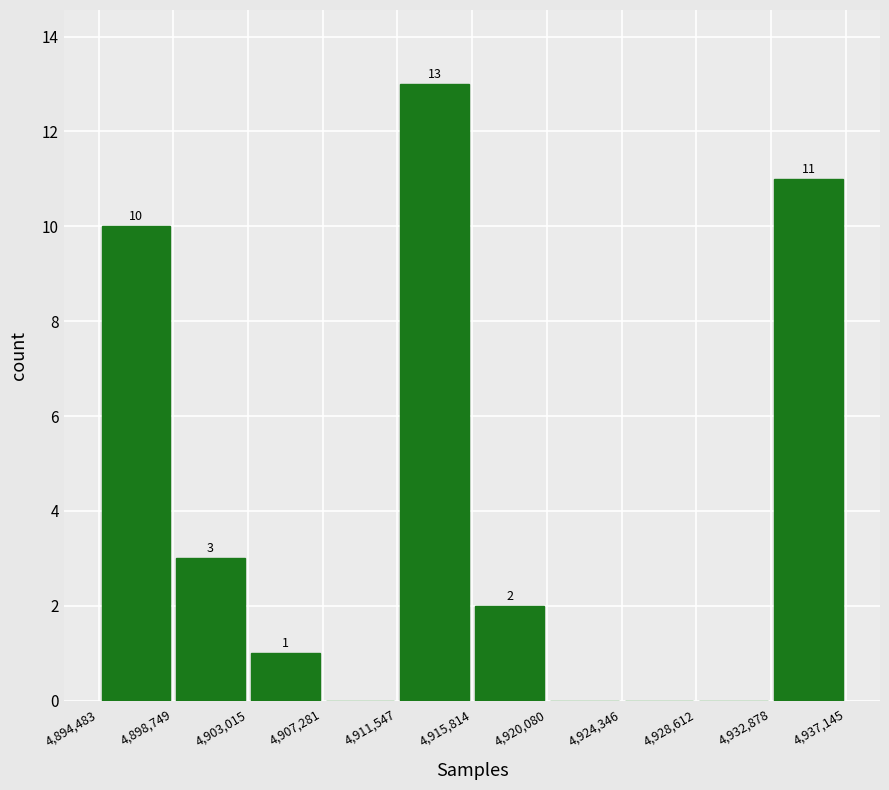

Which range on the x-axis has the tallest bar?

4,911,547 to 4,915,814